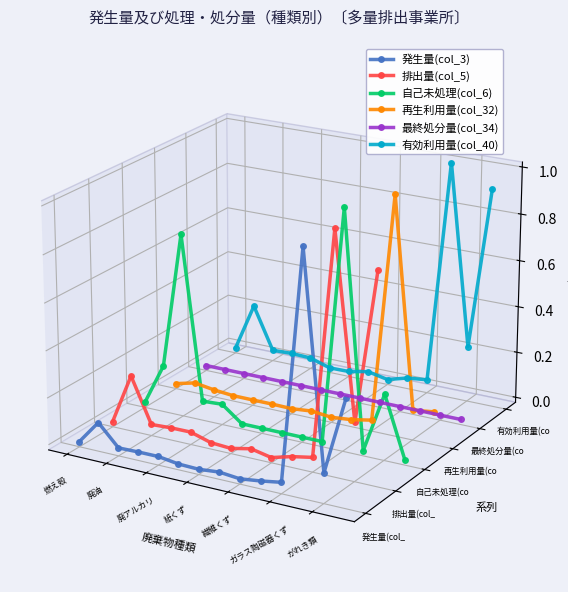

The value of 自己未処理(col_6) at 9 is -0.1. True or false?

False